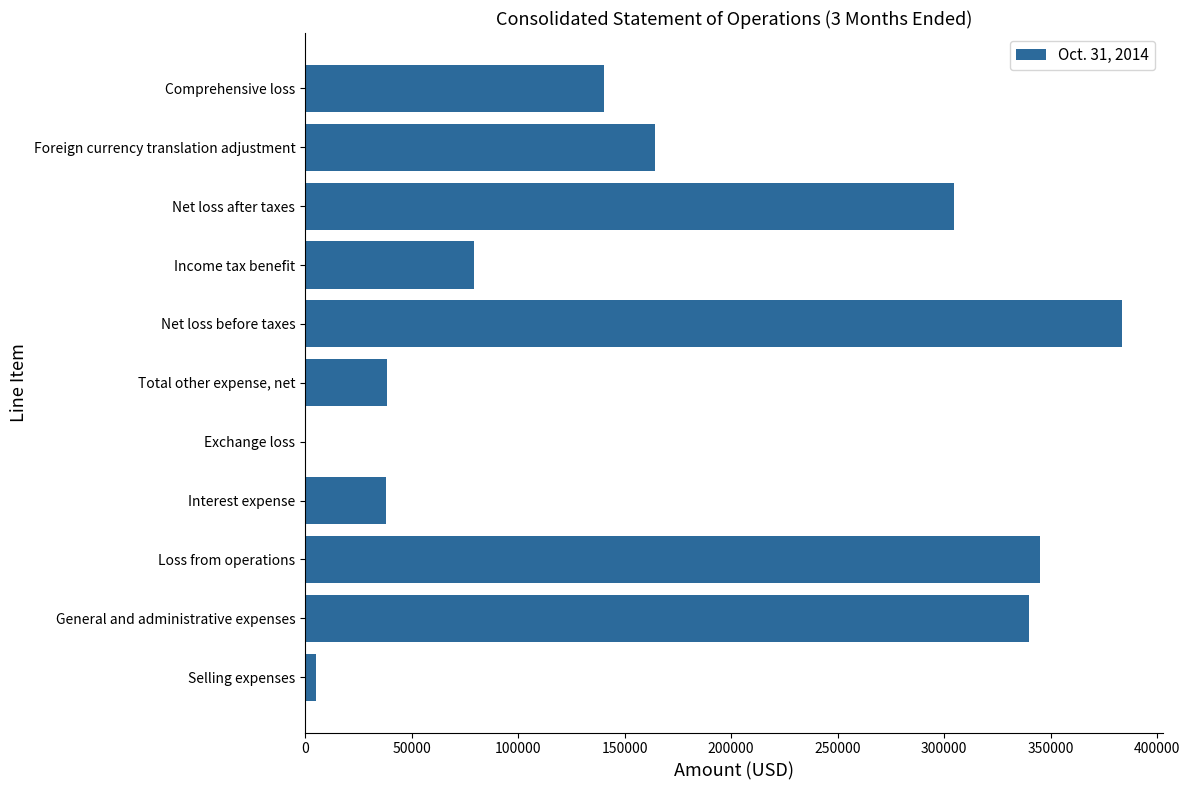

True or false: the data shows 24958 at Total other expense, net.

False